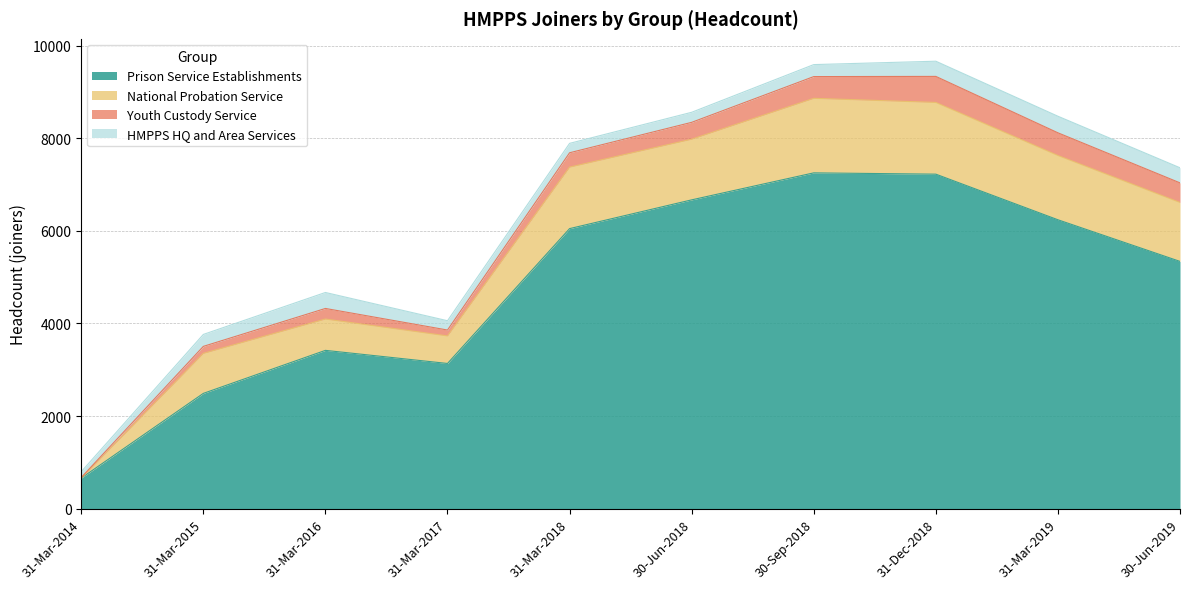

What is the value of the Prison Service Establishments point at the 8th from the left?

7223